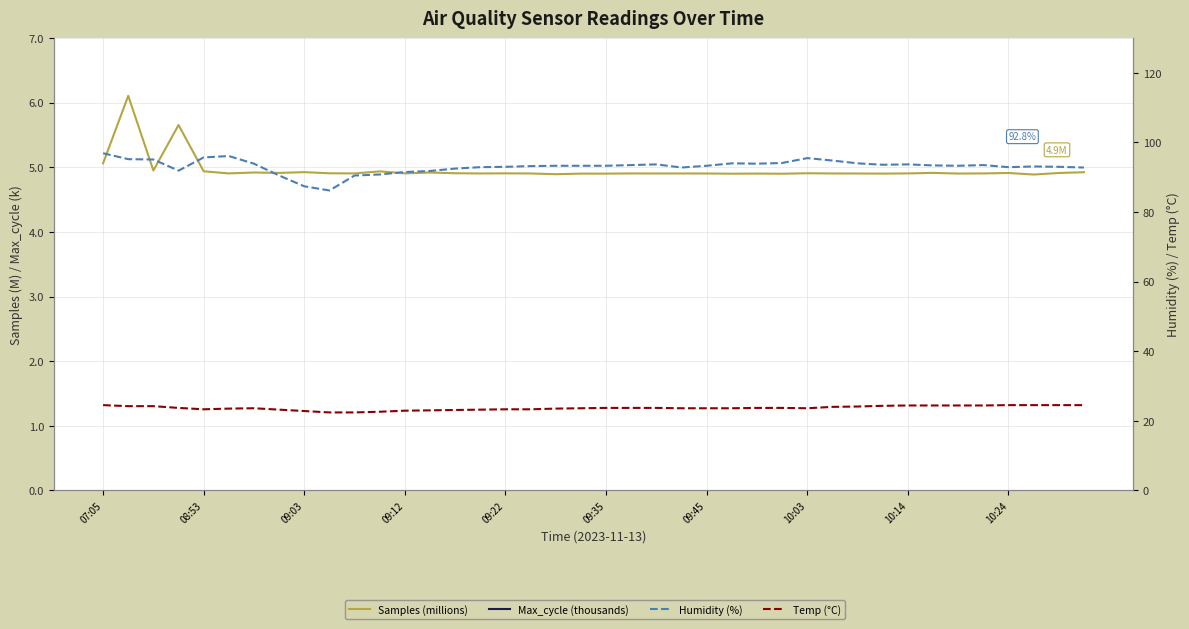

Between 16 and 23, which is larger?

16